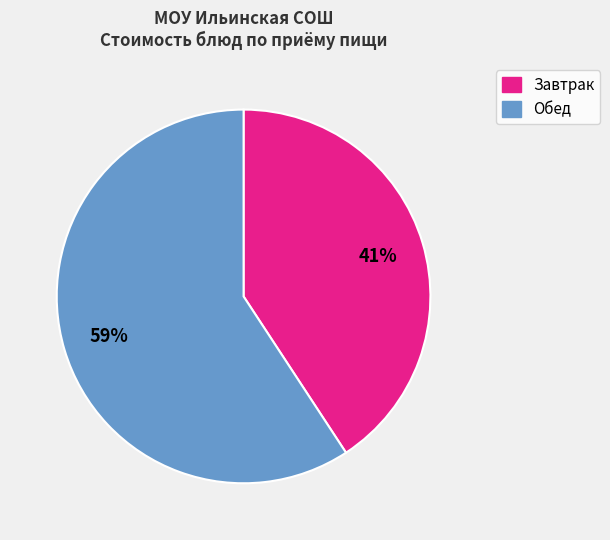

To the nearest percent, what is the difference between the largest and smallest slice percentages?

18%